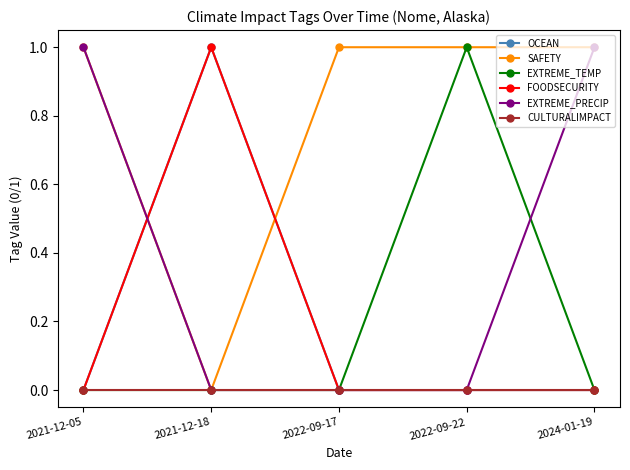

At 2022-09-17, list the series in order from largest to smallest.

SAFETY, OCEAN, EXTREME_TEMP, FOODSECURITY, EXTREME_PRECIP, CULTURALIMPACT